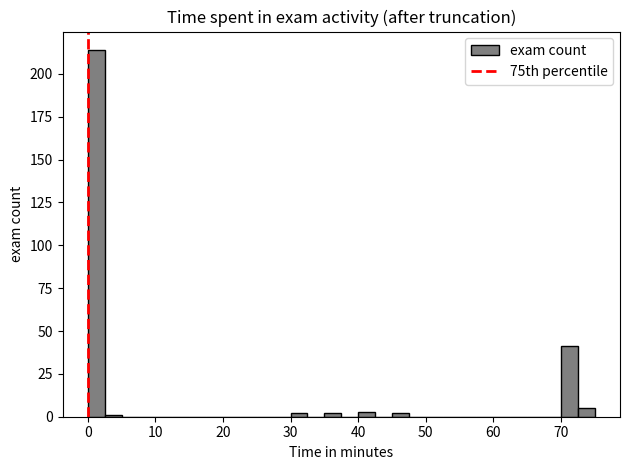

Read against the x-axis, roughly where is the centre of the tallest bar?

1